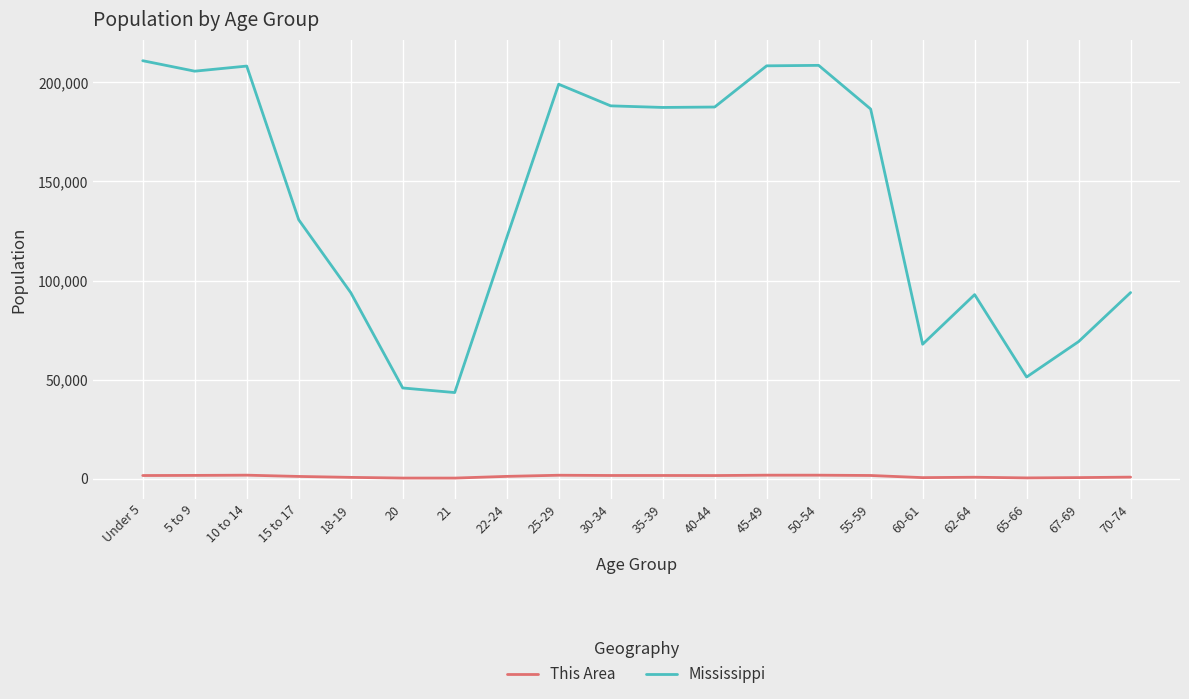

True or false: This Area and Mississippi intersect in this chart.

False